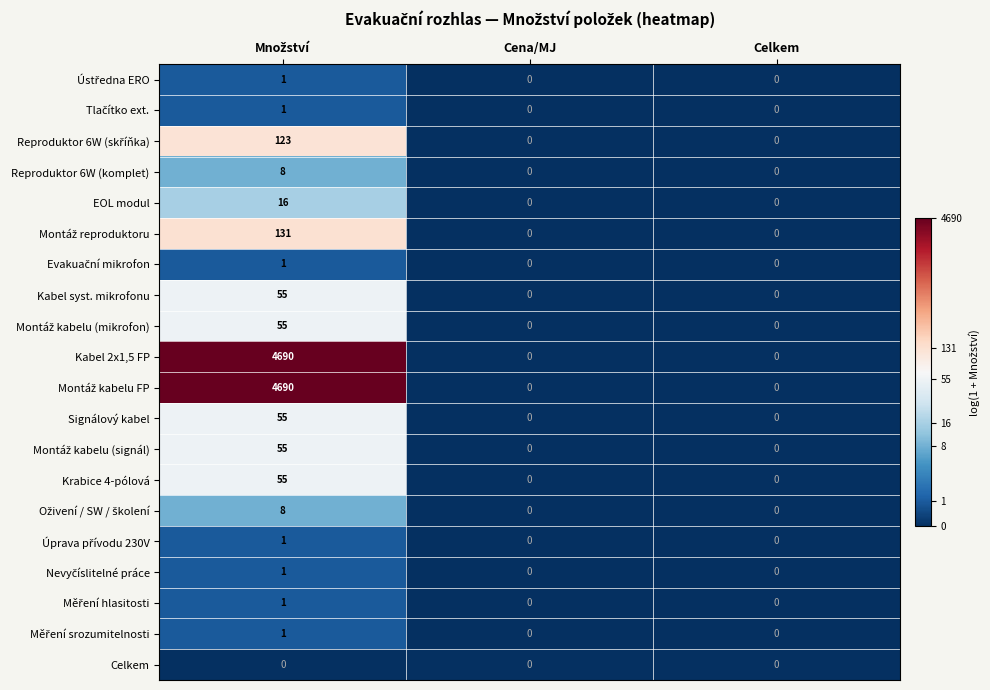

What is the difference between the maximum and minimum values in the Krabice 4-pólová series?

55